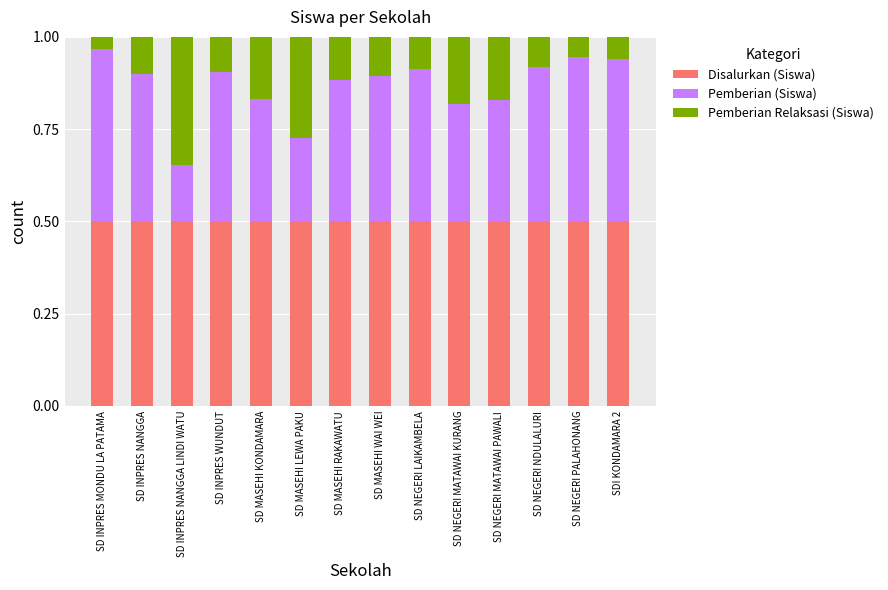

What is the total value across all series at SDI KONDAMARA 2?

1.0